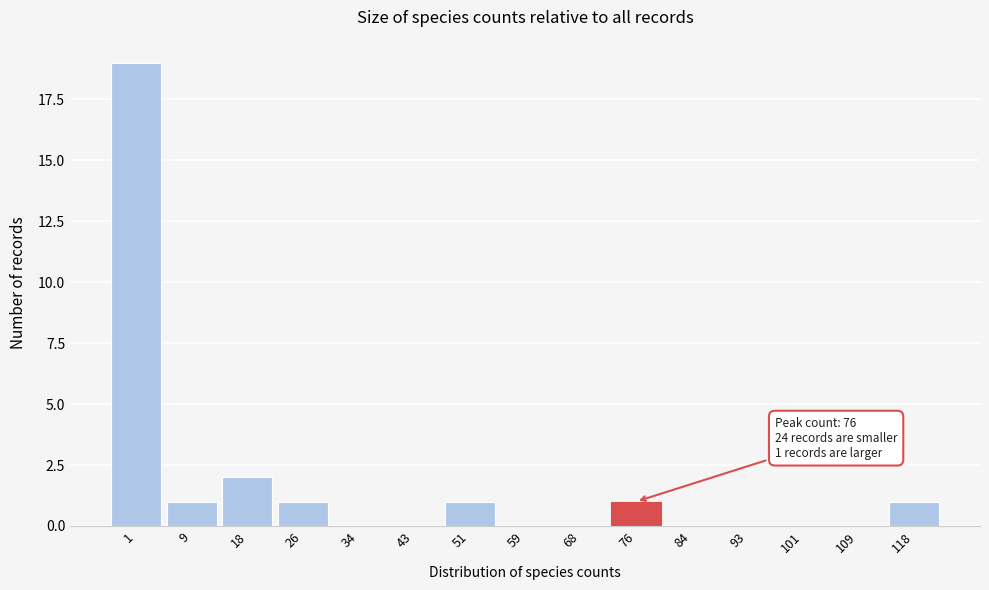

Reading right to left, transcribe all the data shown in this chart.

118=1	109=0	101=0	93=0	84=0	76=1	68=0	59=0	51=1	43=0	34=0	26=1	18=2	9=1	1=19